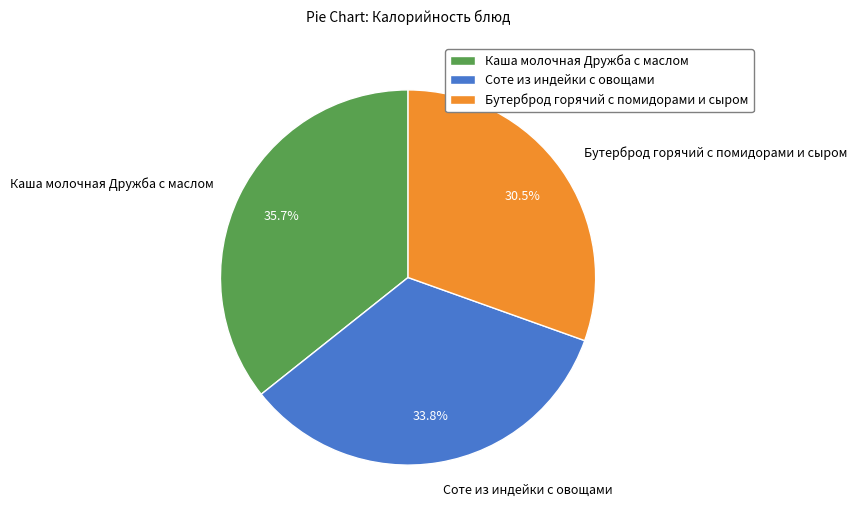

How many segments does this pie chart have?

3